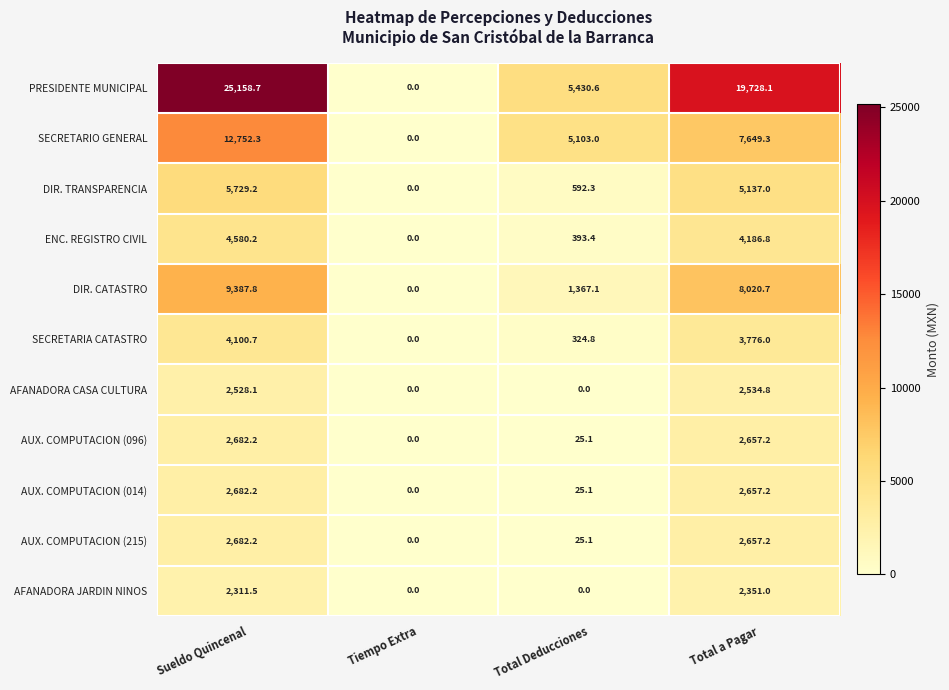

The AUX. COMPUTACION (215) series shows 4407.3 at Sueldo Quincenal. True or false?

False